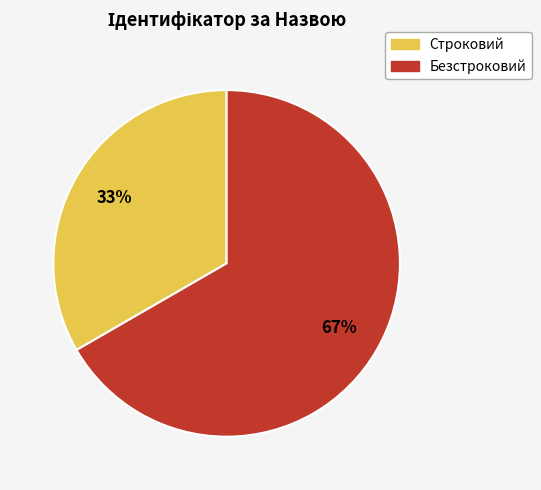

Is it true that Строковий is 33% of the pie?

True